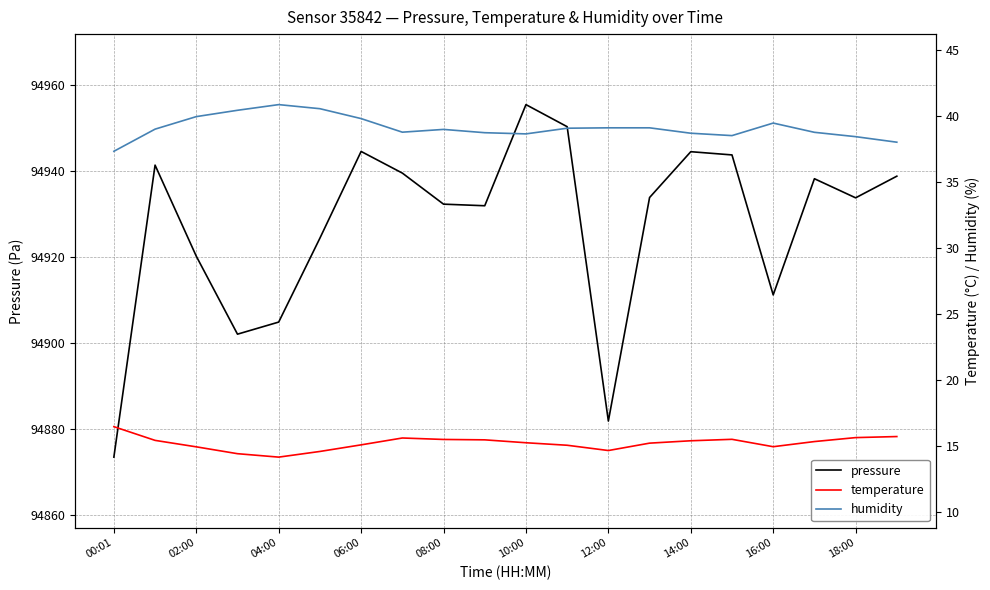

Between 18:00 and 15, which series saw the biggest shift?

pressure